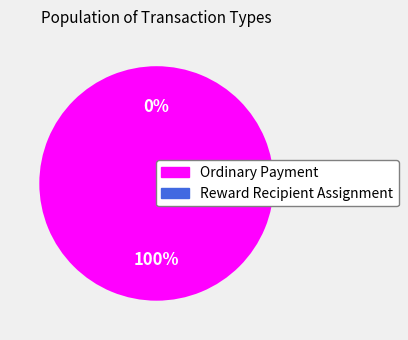

To the nearest percent, what is the difference between the Reward Recipient Assignment and Ordinary Payment slice percentages?

100%